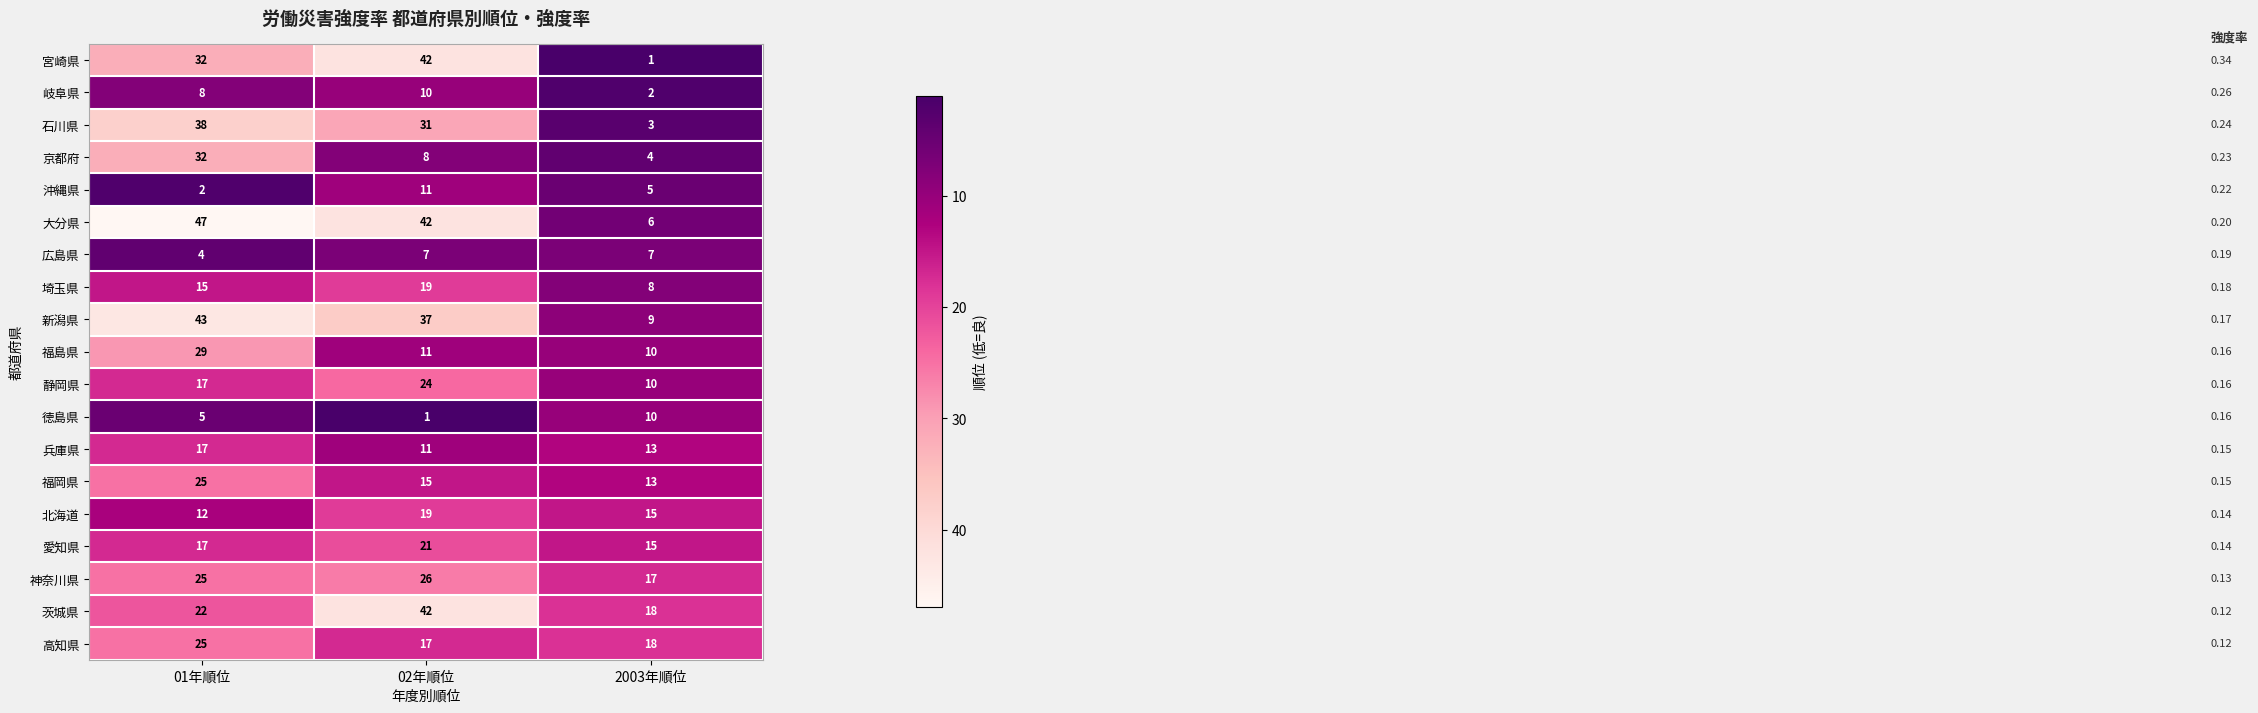

List the labels in order of 埼玉県 value, smallest first.

2003年順位, 01年順位, 02年順位